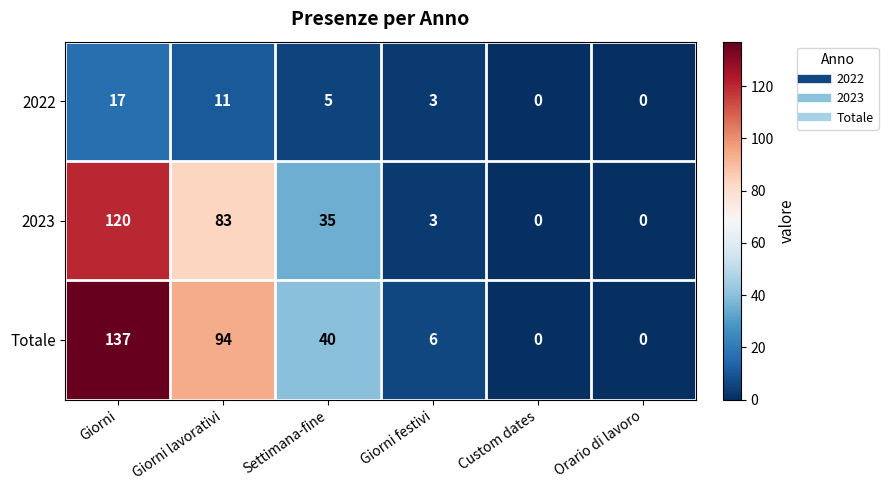

What is the approximate value of 2023 at Giorni?

120